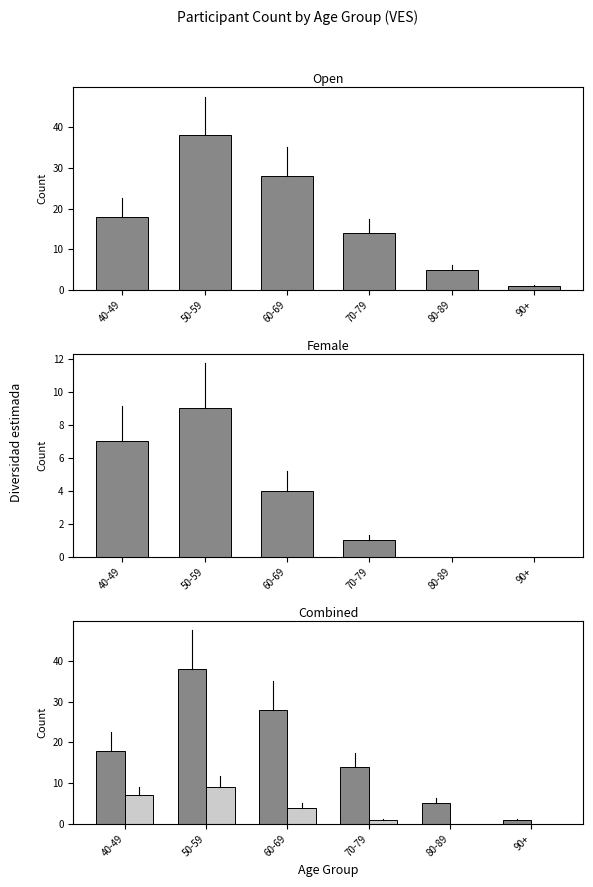

At 70-79, list the series in order from smallest to largest.

Female, Open